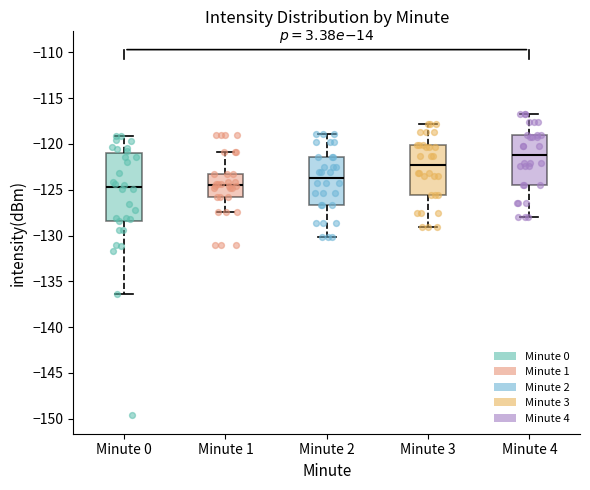

Reading left to right, transcribe this box plot: for each box, give where its median line is, the range the box spans, and where its two whiskers end, as read against the y-axis. The values are not printed on the chart, so give them approximately, as read against the axis.

Minute 0: median -124.5, box -128.5 to -121.0, whiskers -136.5 to -119.0
Minute 1: median -124.5, box -126.0 to -123.0, whiskers -127.5 to -121.0
Minute 2: median -123.5, box -126.5 to -121.5, whiskers -130.0 to -119.0
Minute 3: median -122.0, box -125.5 to -120.0, whiskers -129.0 to -118.0
Minute 4: median -121.0, box -124.5 to -119.0, whiskers -128.0 to -116.5